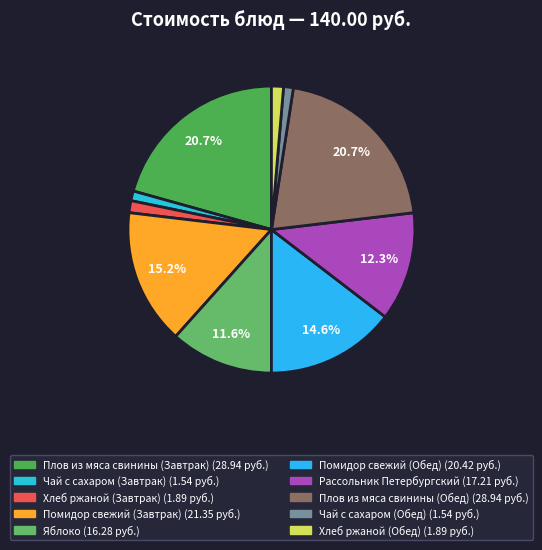

Is Хлеб ржаной (Обед) the majority of the pie?

No